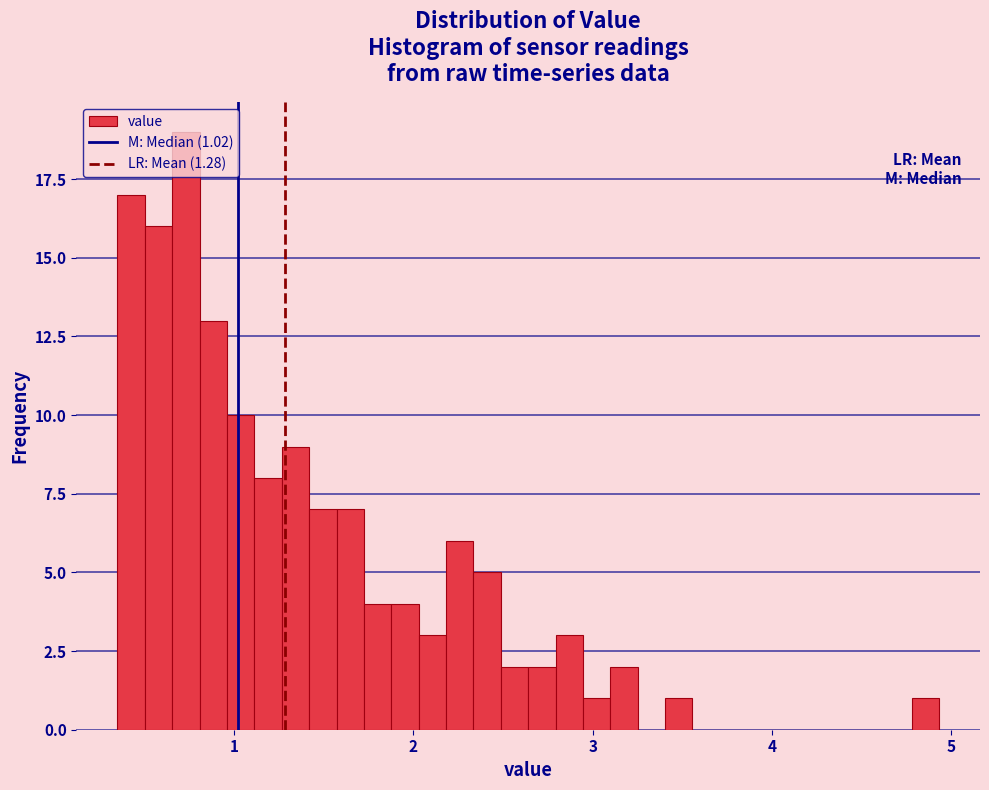

Around what value on the x-axis is the tallest bar? Give the approximate position of its centre, as read against the axis.

0.7